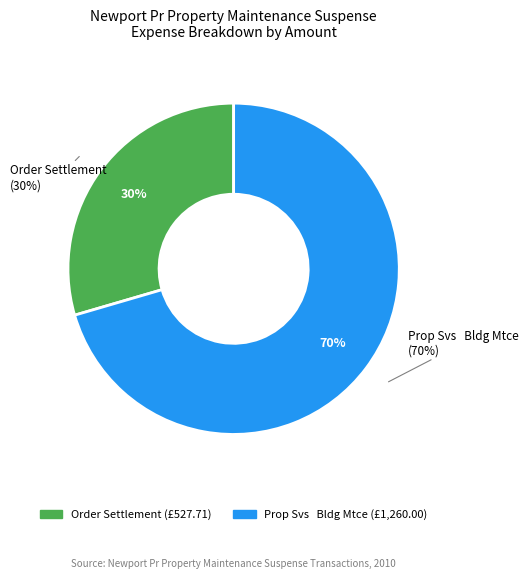

To the nearest percent, what is the difference between the largest and smallest slice percentages?

41%